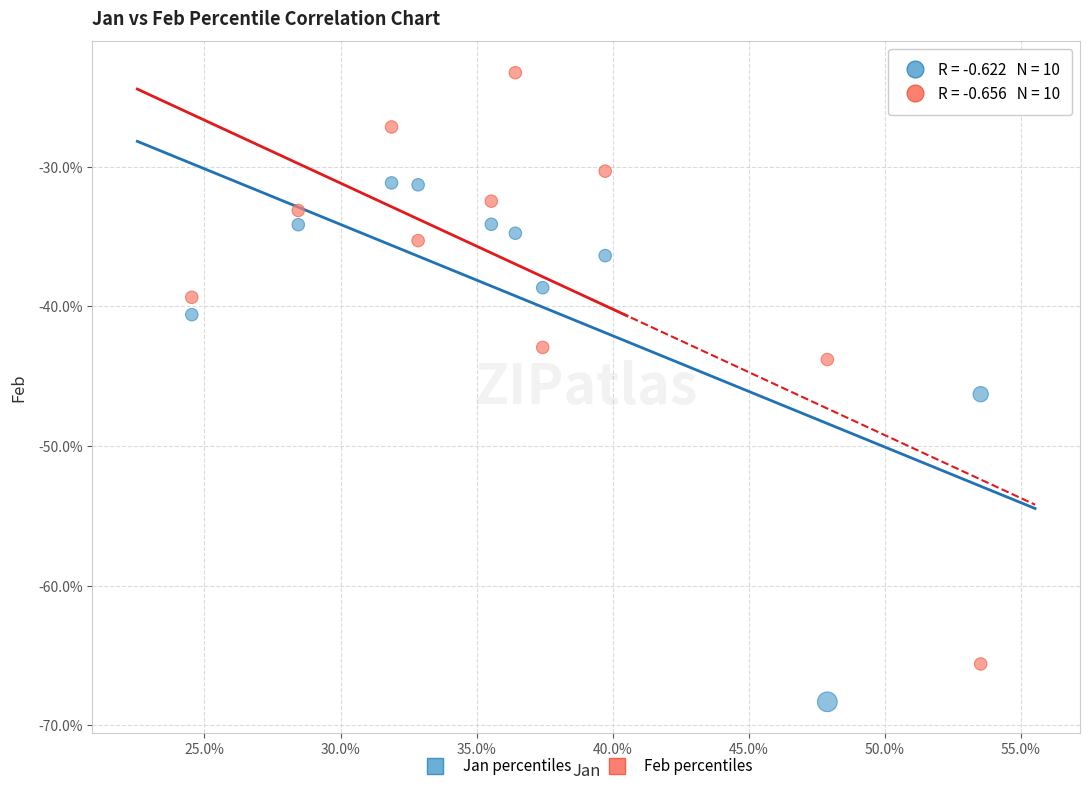

Which series contains the lowest Y value?

Jan percentiles